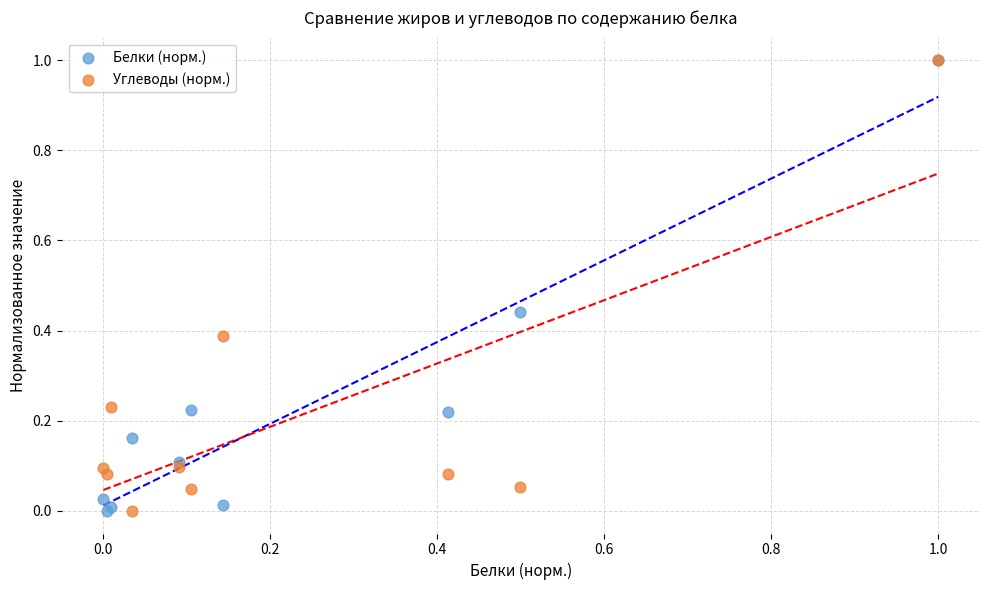

What are all the series names shown in the legend?

Белки (норм.), Углеводы (норм.)